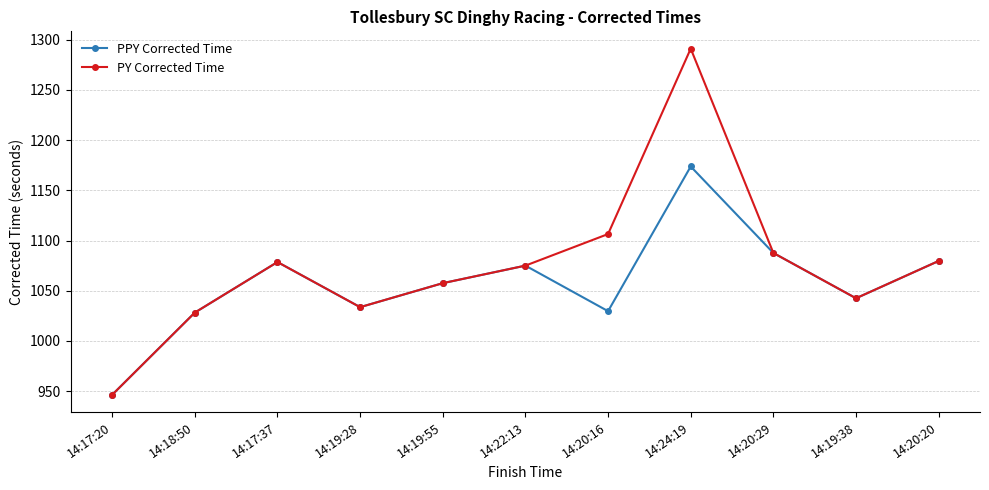

What is the total value across all series at 14:19:55?

2115.0